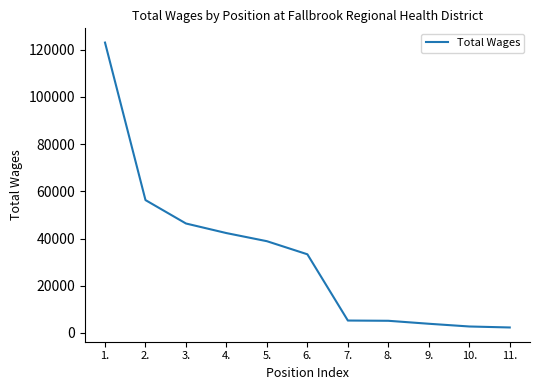

Does the chart display data point markers on the line(s)?

No